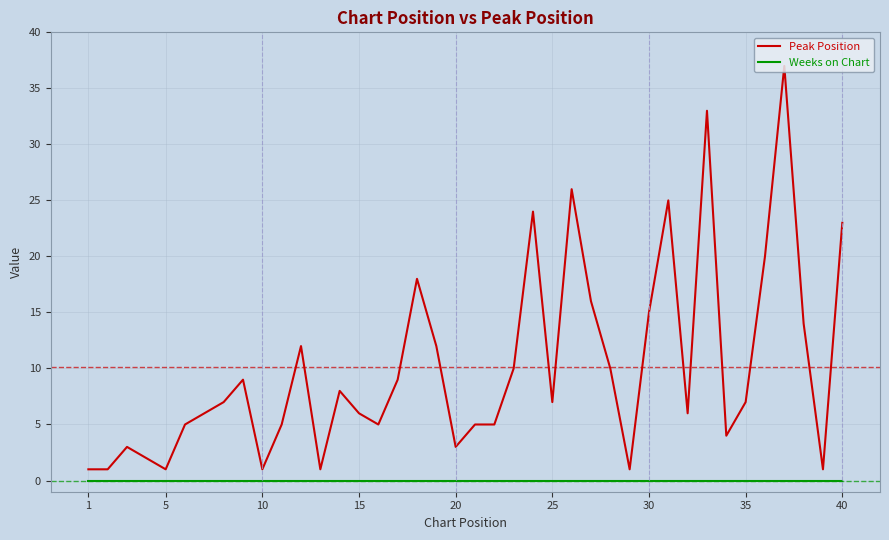

What are all the series names shown in the legend?

Peak Position, Weeks on Chart